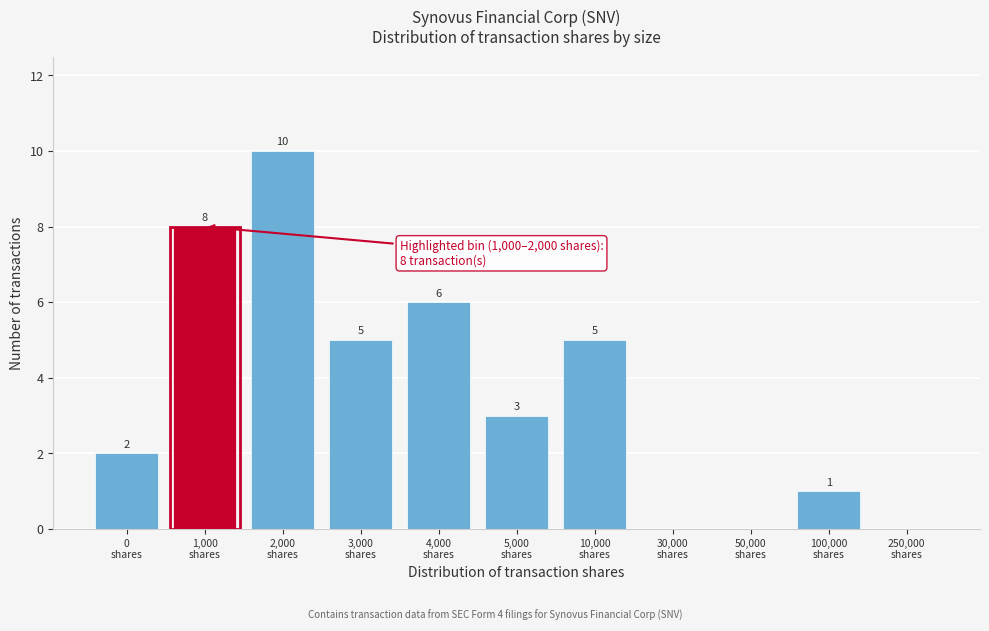

What is the greatest value displayed?

10